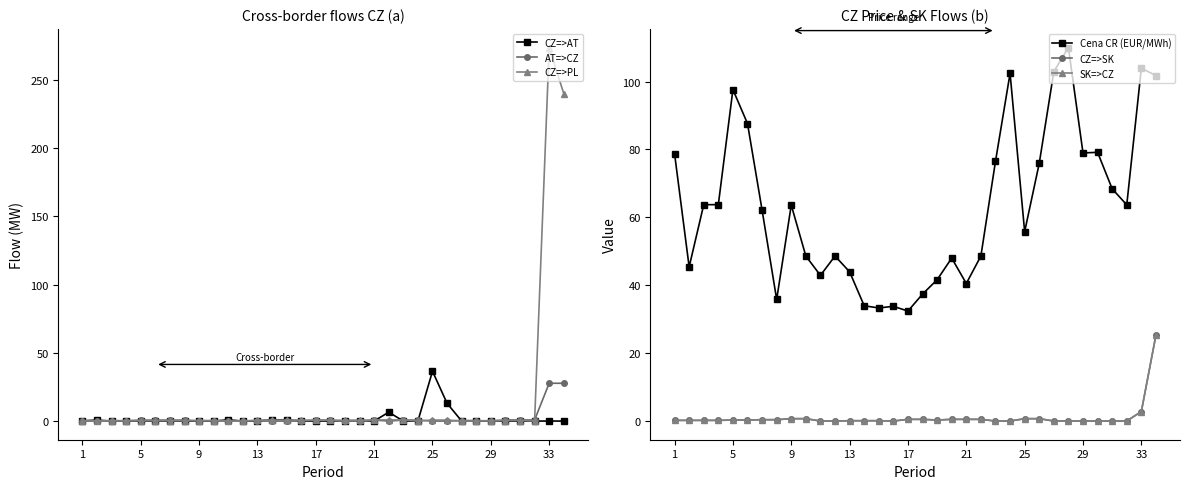

The value of CZ=>PL at 31 is 184.7. True or false?

False